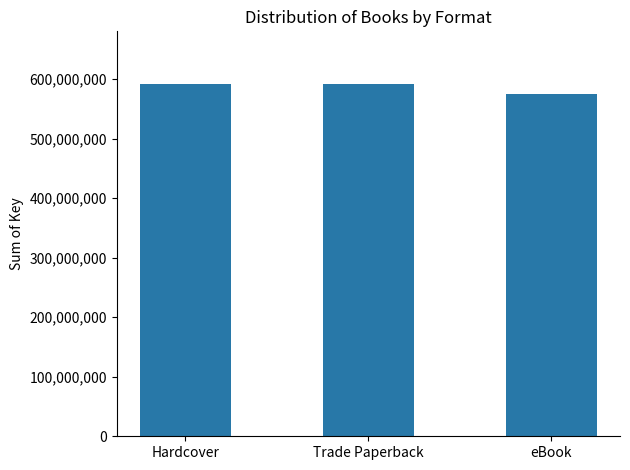

Reading left to right, transcribe all the data shown in this chart.

Hardcover=591530494	Trade Paperback=591530494	eBook=575549979